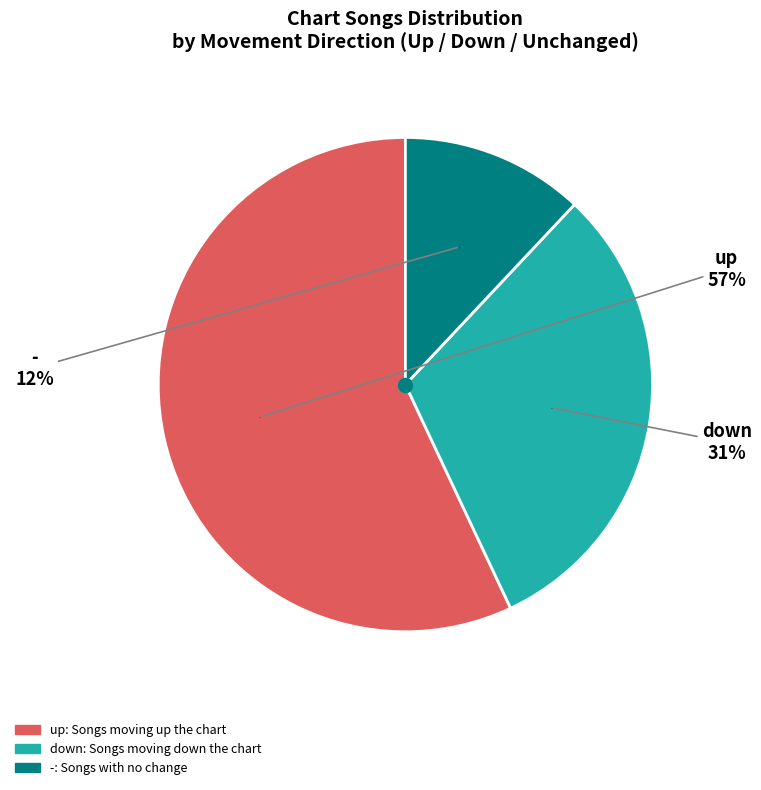

What percentage is the - slice, to the nearest percent?

12%